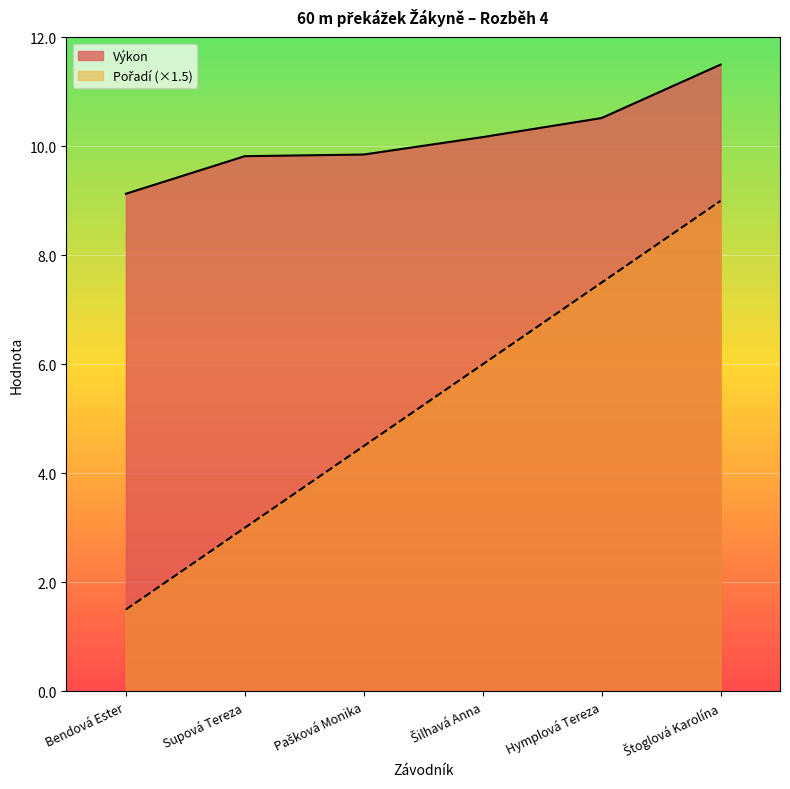

What is the sum of all Pořadí values?

31.5